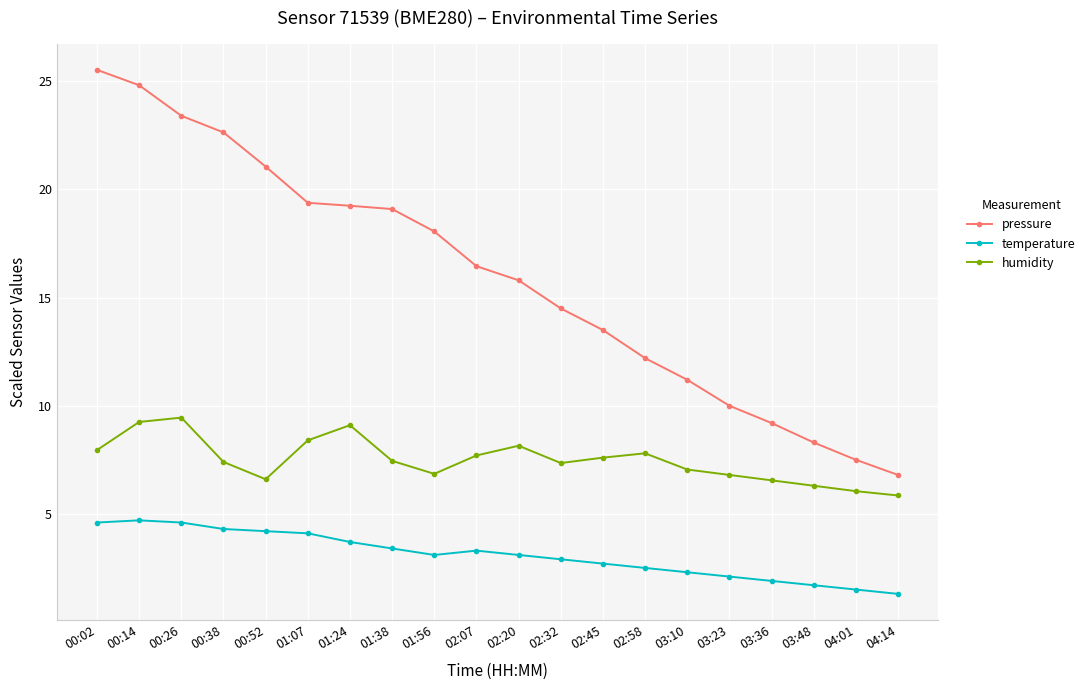

The value of pressure at 02:32 is 14.5. True or false?

True